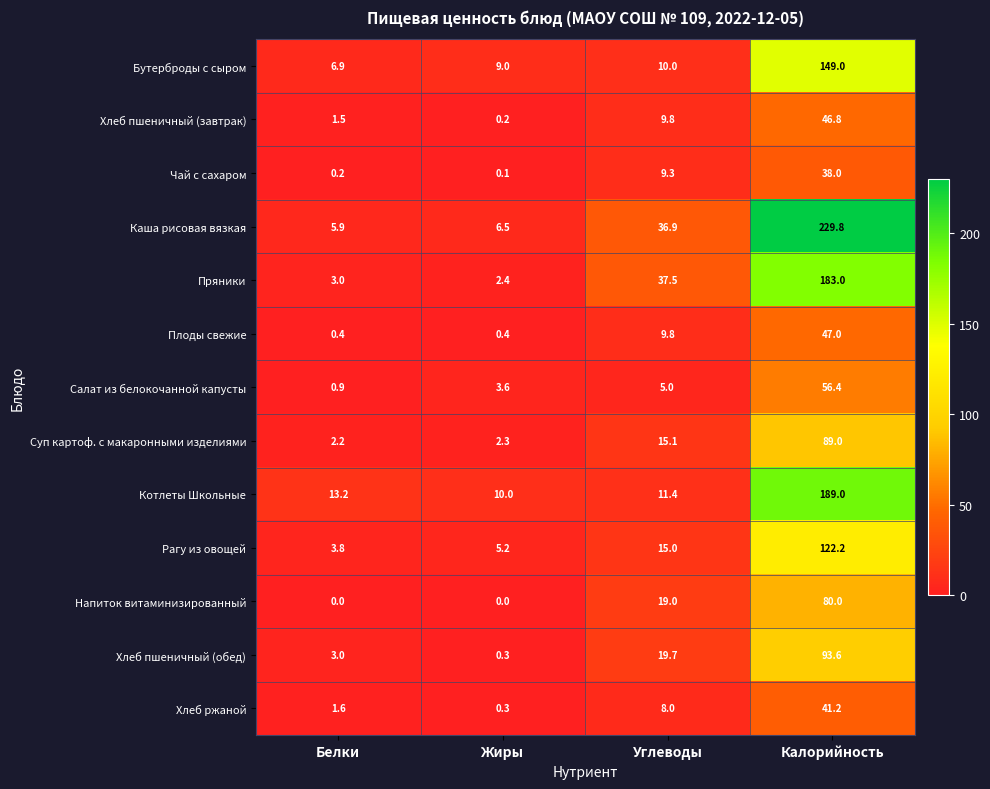

List the series in order of their peak value, lowest first.

Чай с сахаром, Хлеб ржаной, Хлеб пшеничный (завтрак), Плоды свежие, Салат из белокочанной капусты, Напиток витаминизированный, Суп картоф. с макаронными изделиями, Хлеб пшеничный (обед), Рагу из овощей, Бутерброды с сыром, Пряники, Котлеты Школьные, Каша рисовая вязкая